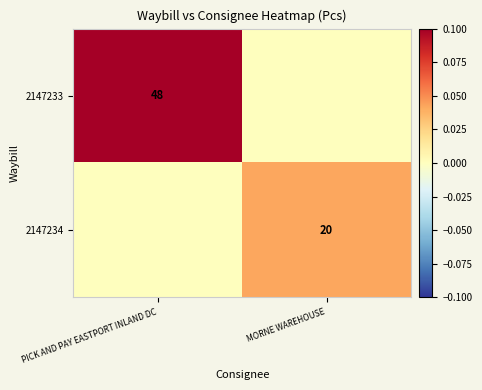

At which category is the sum across all series the highest?

PICK AND PAY EASTPORT INLAND DC